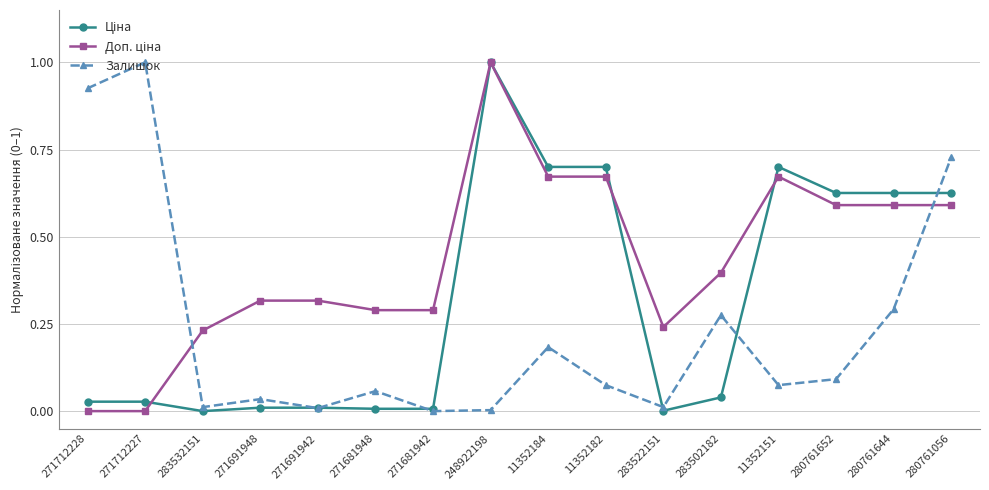

The Залишок series shows 0.5 at 280761056. True or false?

False